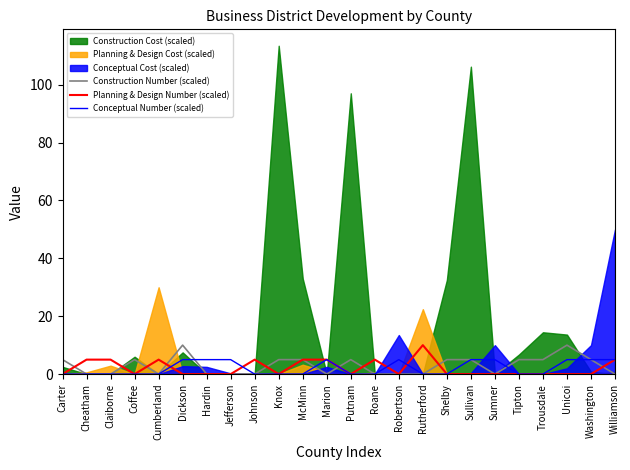

How many times do Conceptual Number (scaled) and Construction Number (scaled) cross each other?

4